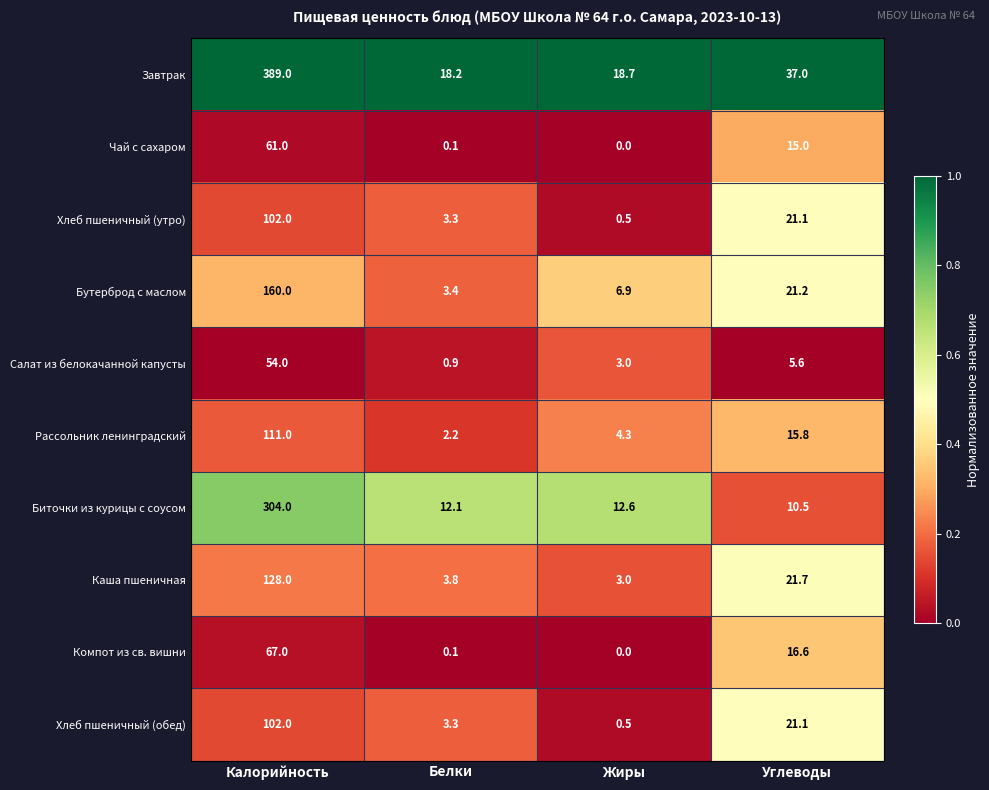

What is the spread (max minus min) of values at Белки?

18.1